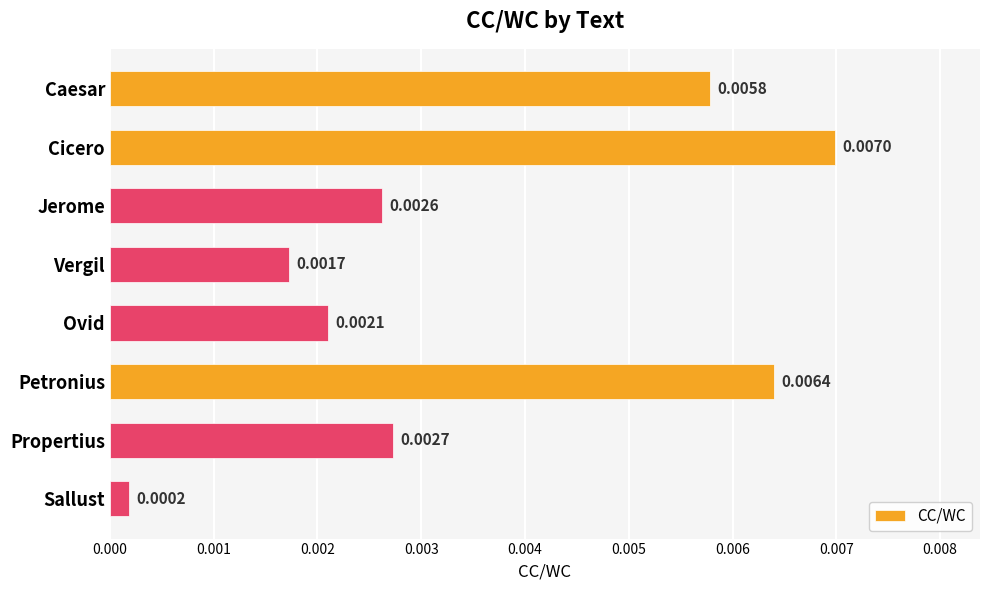

Rank the categories by value from lowest to highest.

Sallust, Vergil, Ovid, Jerome, Propertius, Caesar, Petronius, Cicero